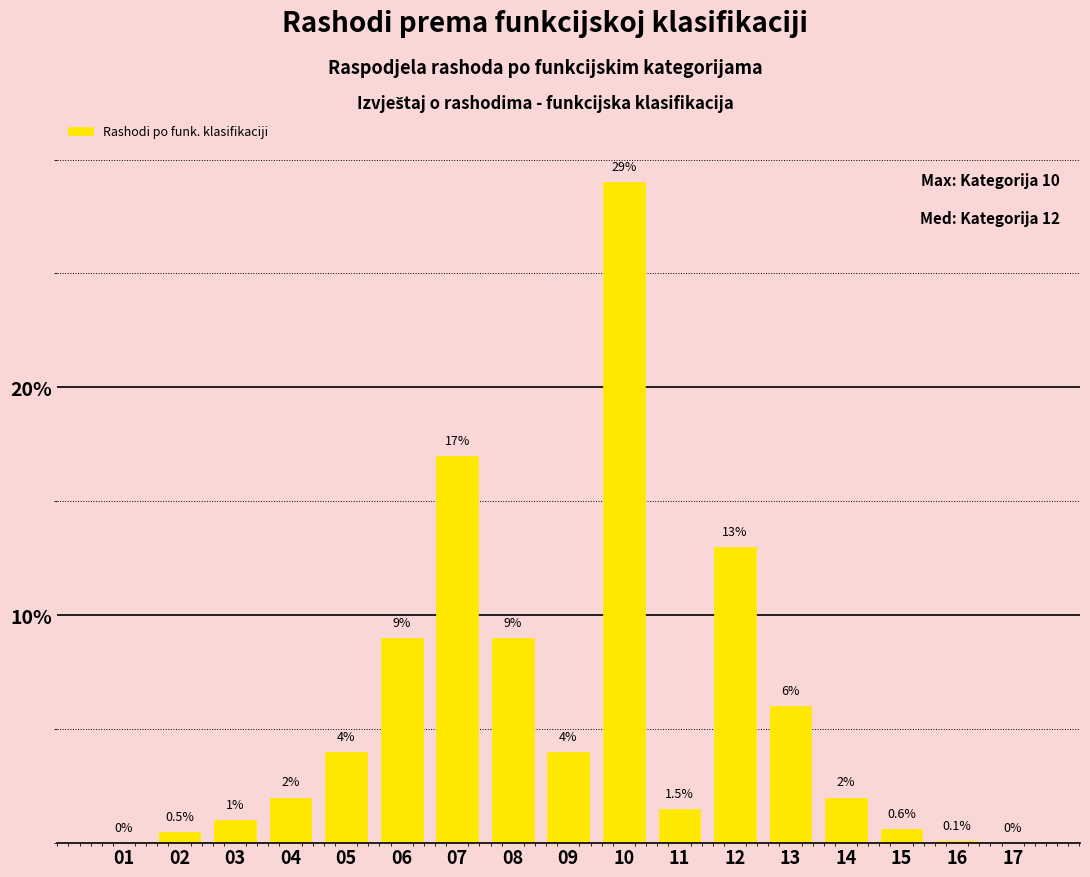

Reading left to right, what are all the values shown in this chart?

01=0.0	02=0.5	03=1.0	04=2.0	05=4.0	06=9.0	07=17.0	08=9.0	09=4.0	10=29.0	11=1.5	12=13.0	13=6.0	14=2.0	15=0.6	16=0.1	17=0.0